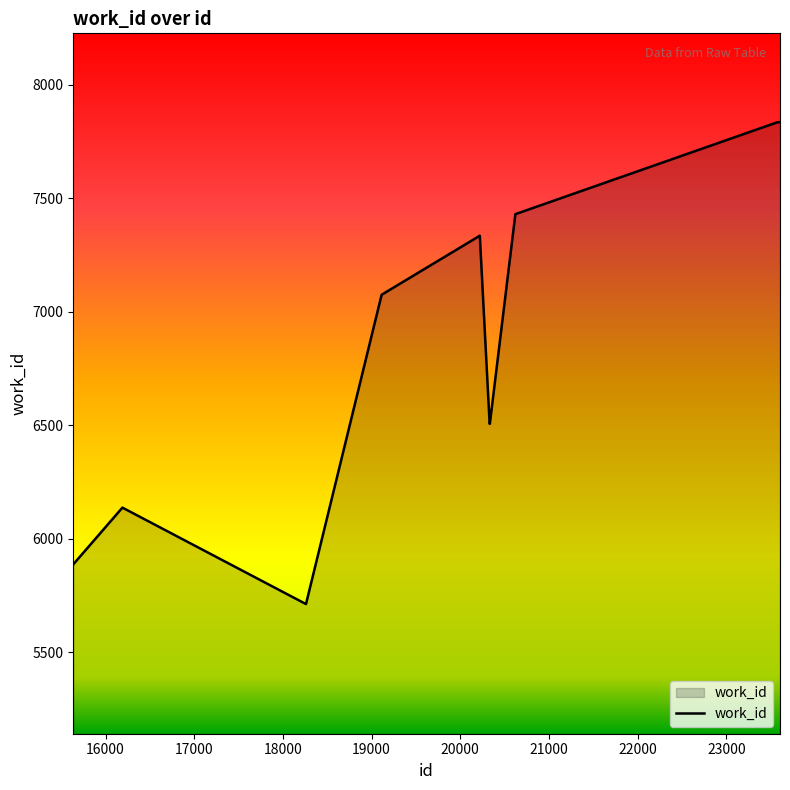

What is the maximum value shown in the chart?

7835